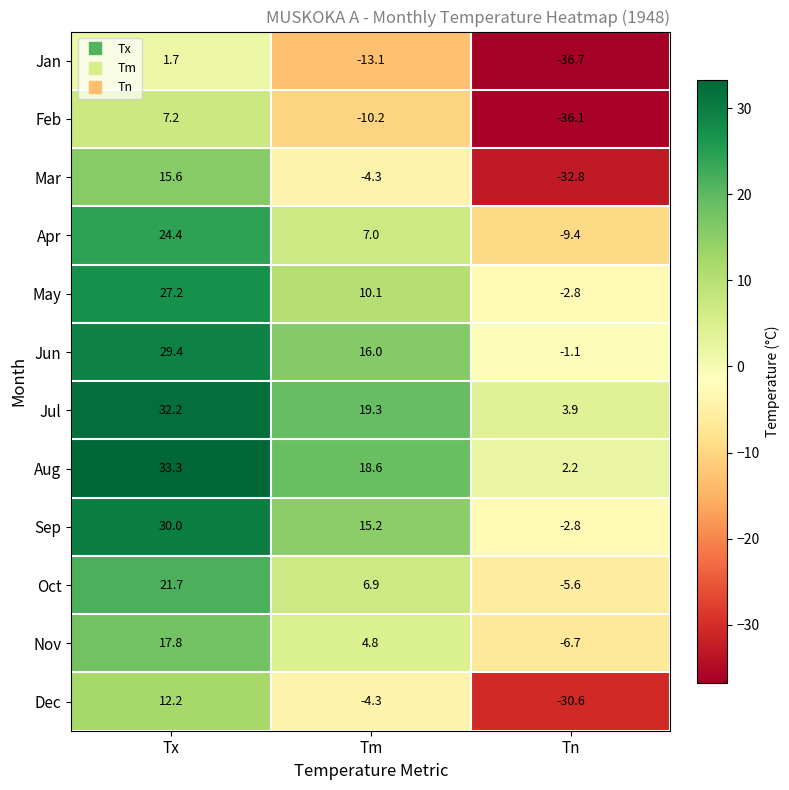

Rank the categories by Aug value from lowest to highest.

Tn, Tm, Tx